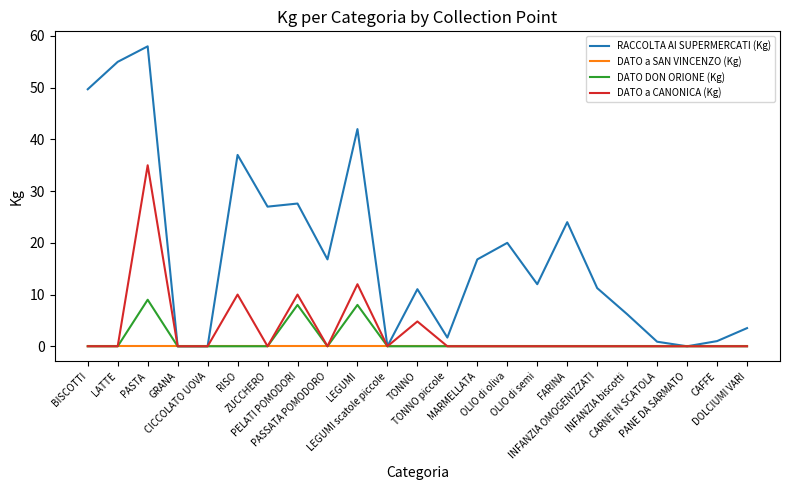

What are all the series names shown in the legend?

RACCOLTA AI SUPERMERCATI (Kg), DATO a SAN VINCENZO (Kg), DATO DON ORIONE (Kg), DATO a CANONICA (Kg)